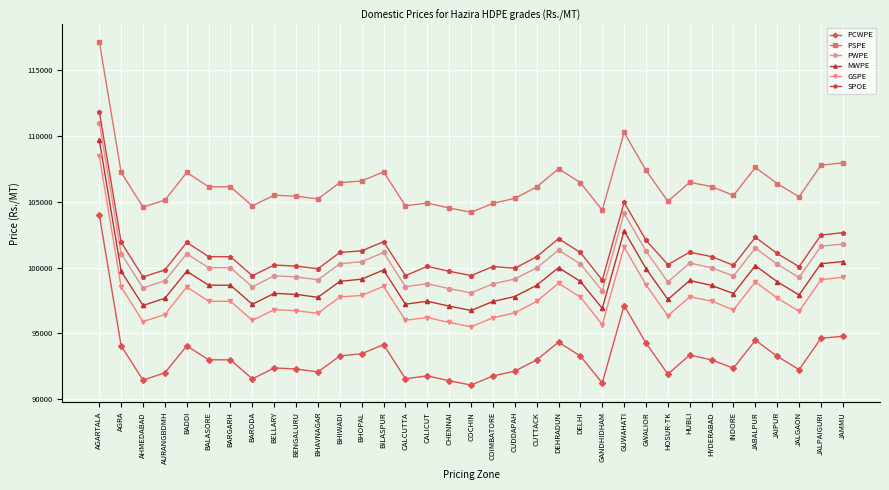

At which label is GSPE closest to 101985?

GUWAHATI